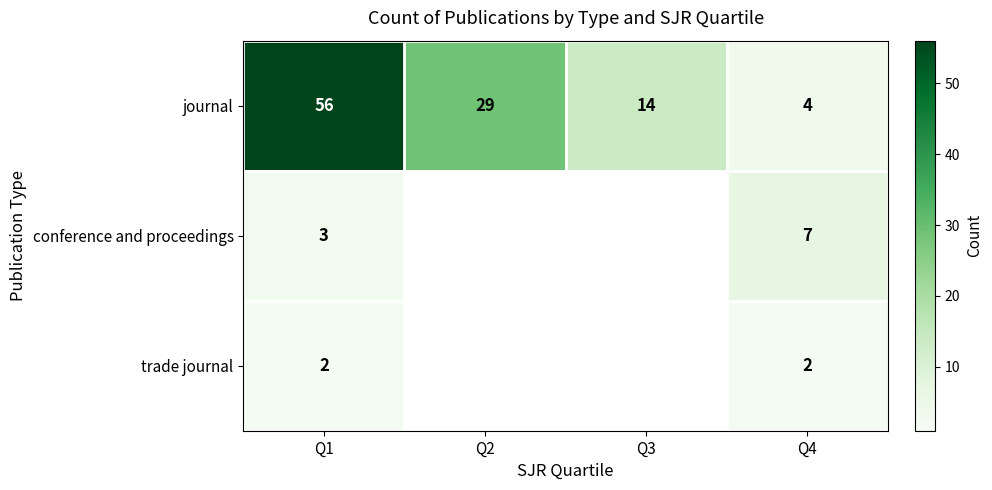

What is the difference between the maximum and minimum values in the journal series?

52